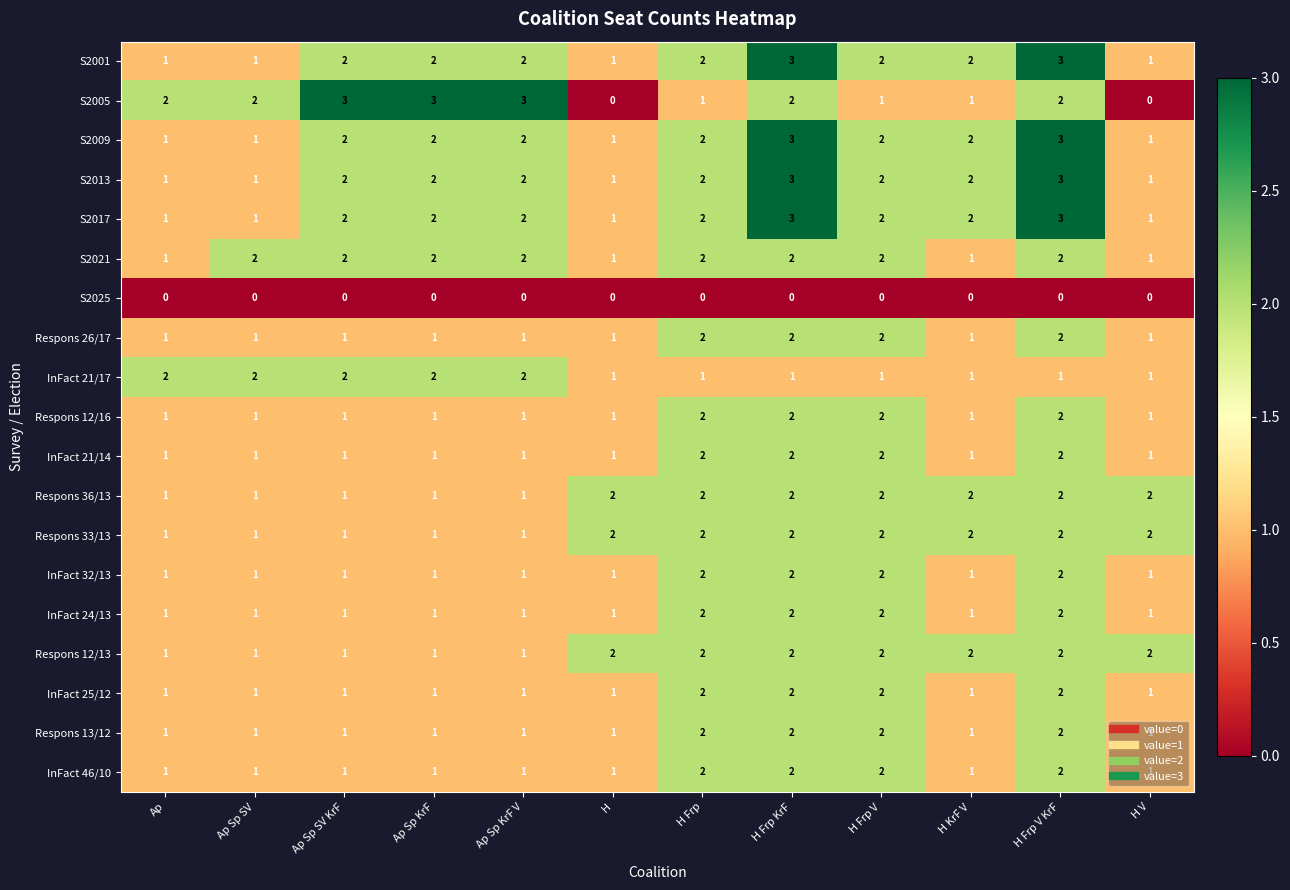

How many S2001 values are between 1 and 2?

10